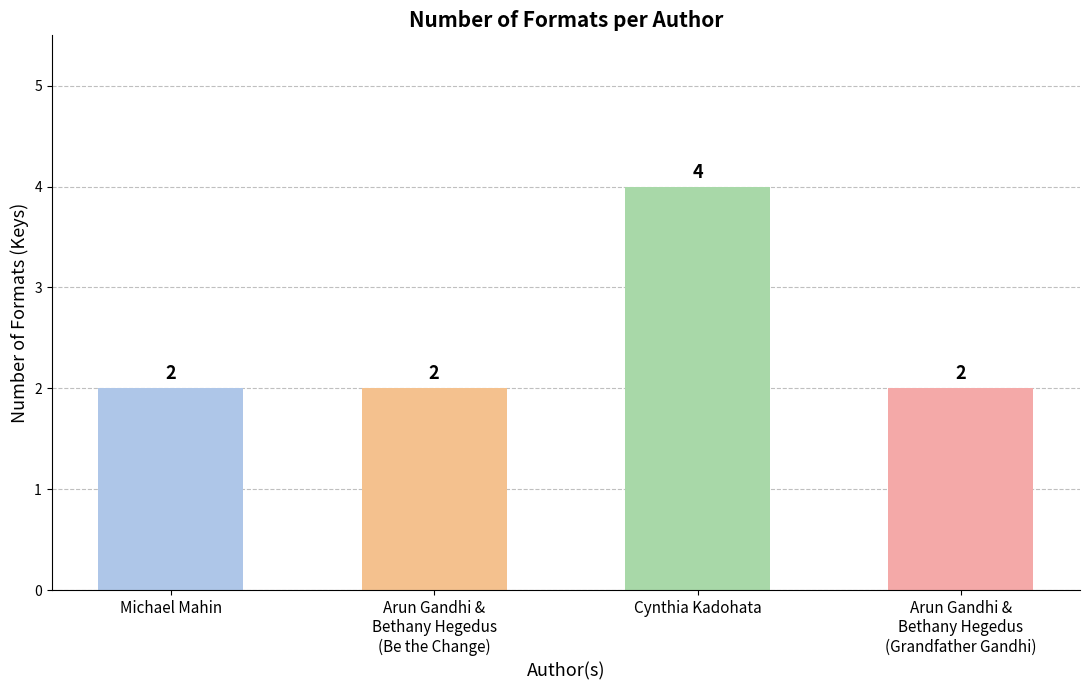

At which category does the chart reach its peak across all series?

Cynthia Kadohata